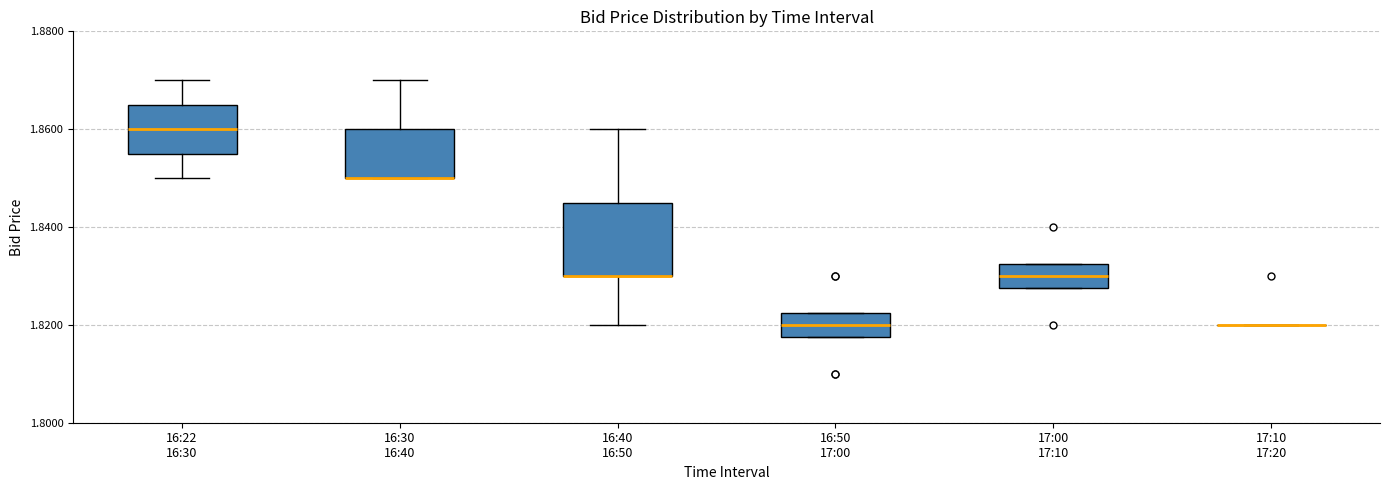

Where is the upper edge of the box for 16:30 16:40 on the y-axis? The values are not printed on the chart, so give them approximately, as read against the axis.

1.860